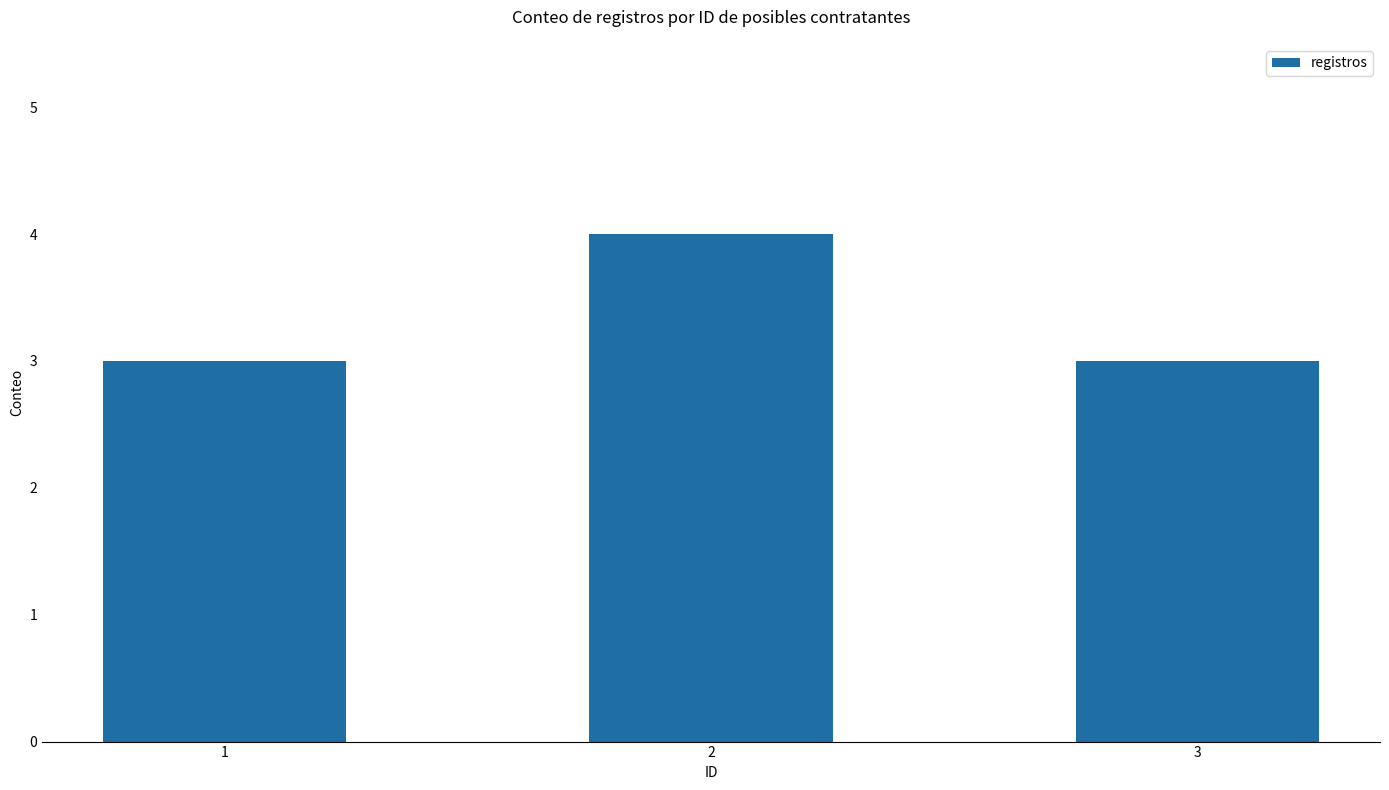

What is the difference between the maximum and second lowest values?

1